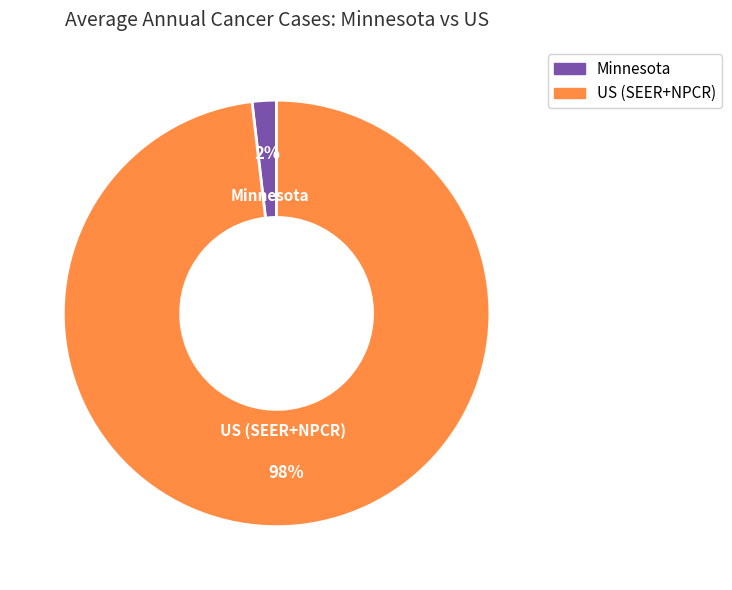

How many slices are in this pie chart?

2